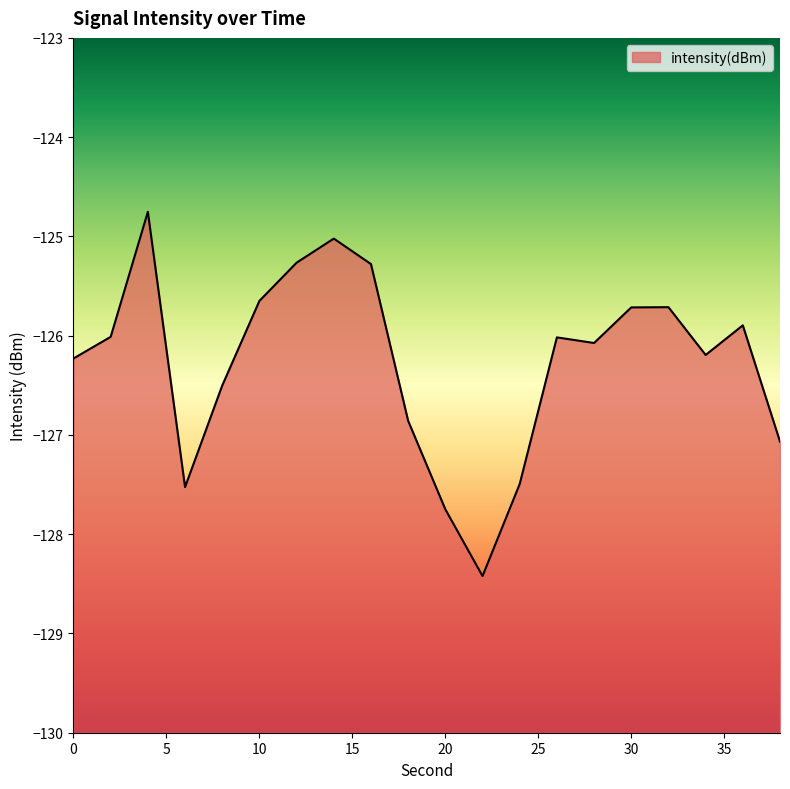

How many points are lower than both their immediate neighbors (excluding endpoints)?

4